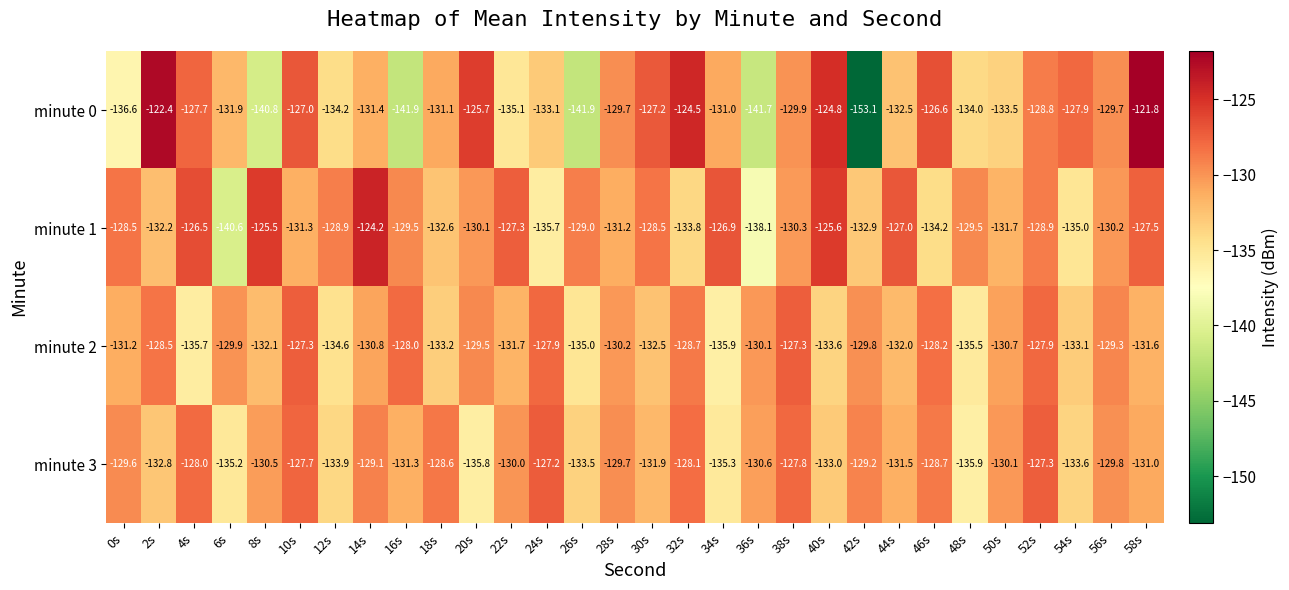

Count the number of data series in this chart.

4